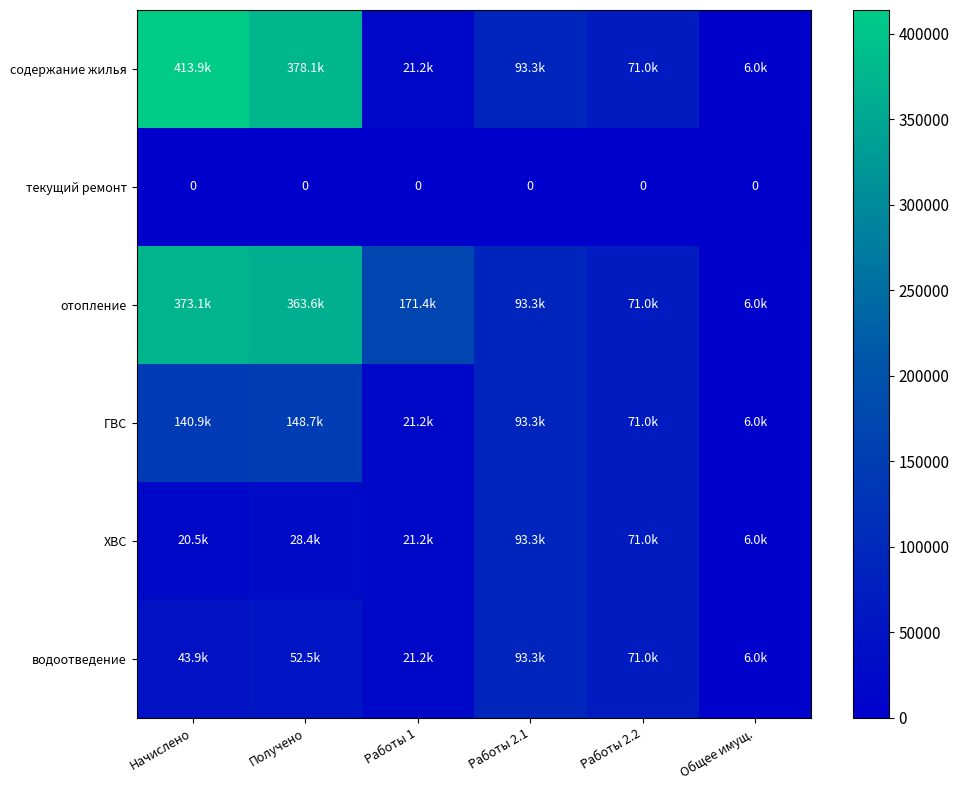

How many data points in ГВС are less than 93310?

3